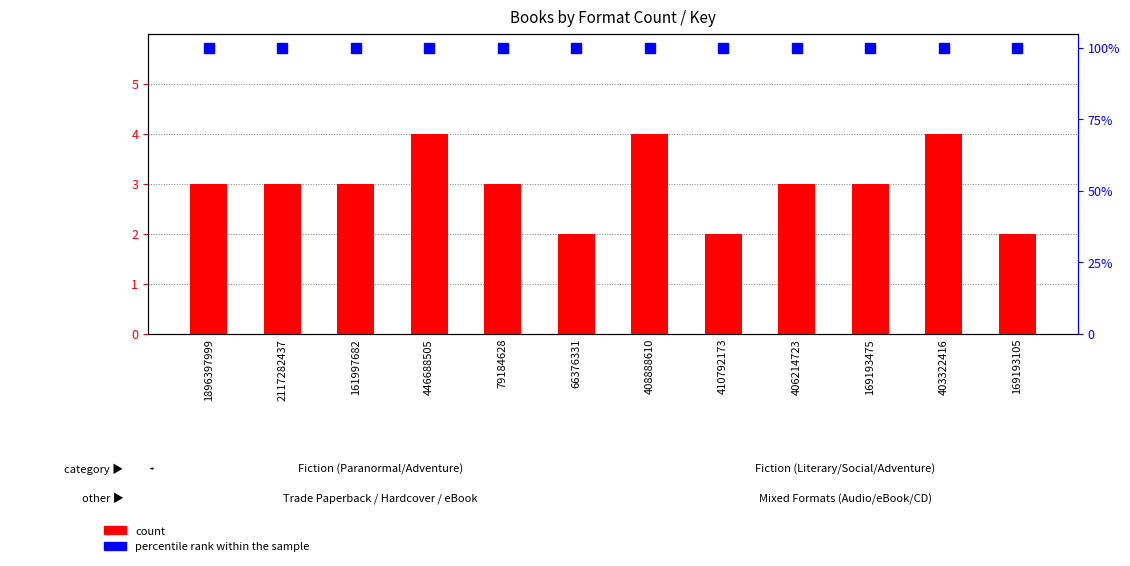

Which category has the highest value in the count series?

446688505